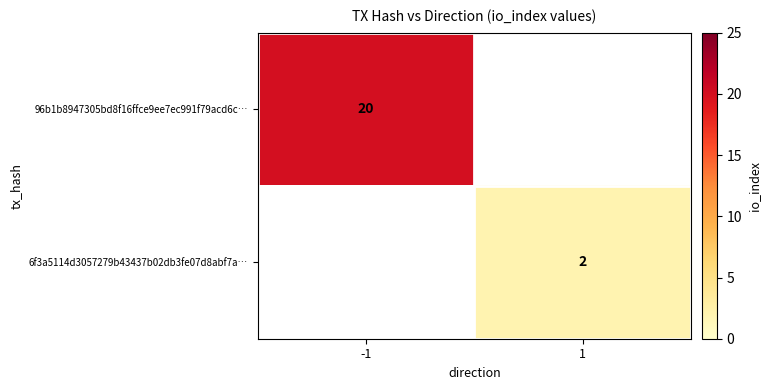

Is it true that 96b1b8947305bd8f16ffce9ee7ec991f79acd6c… equals 33 at -1?

False